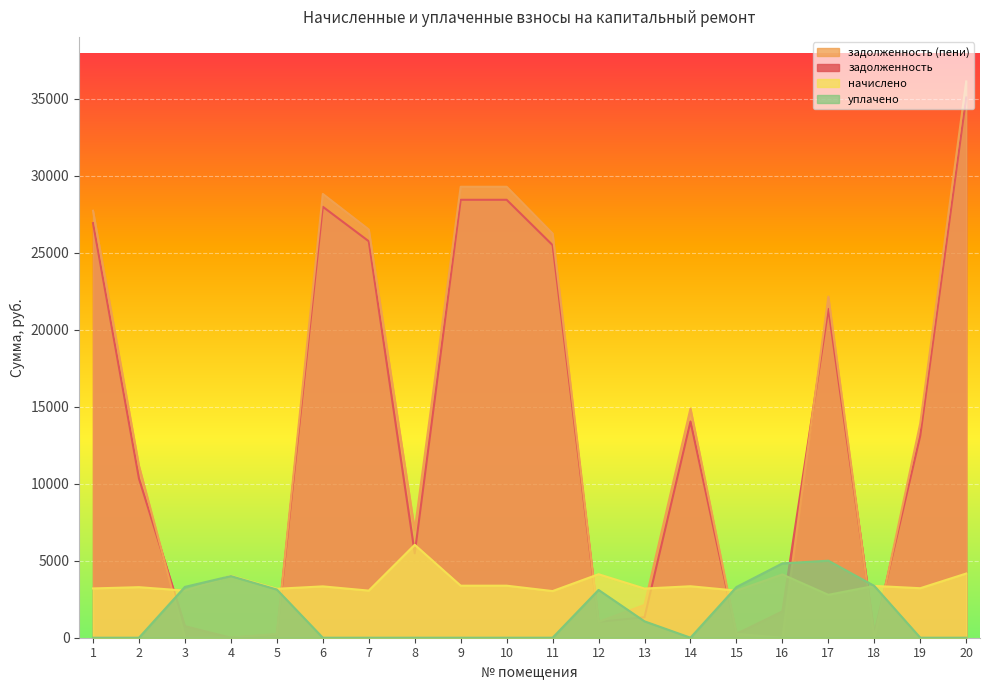

What is the total value across all series at 19?

30243.0